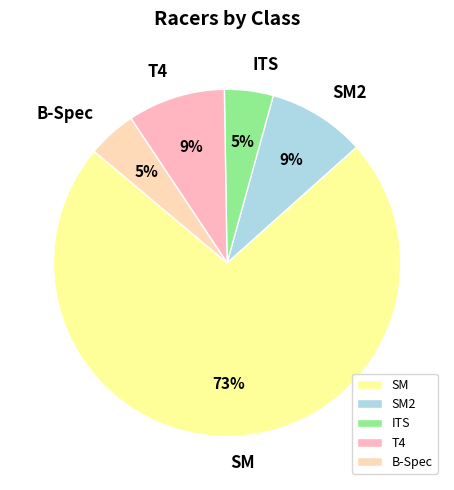

Which slice is the largest?

SM